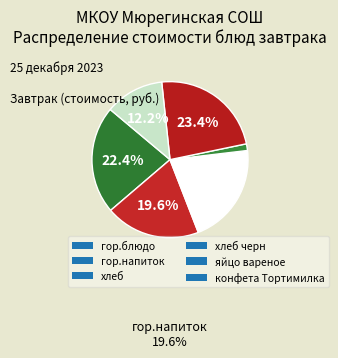

How many segments does this pie chart have?

6